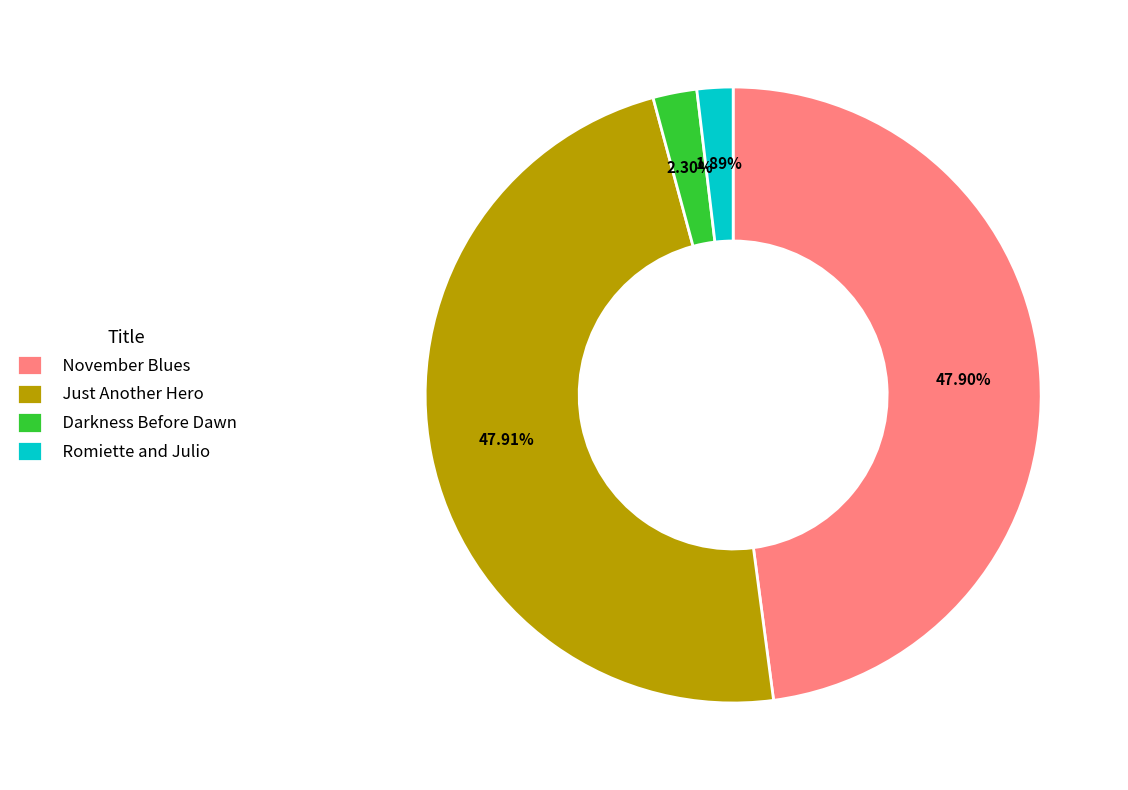

To the nearest percent, what percentage of the pie is Just Another Hero?

48%